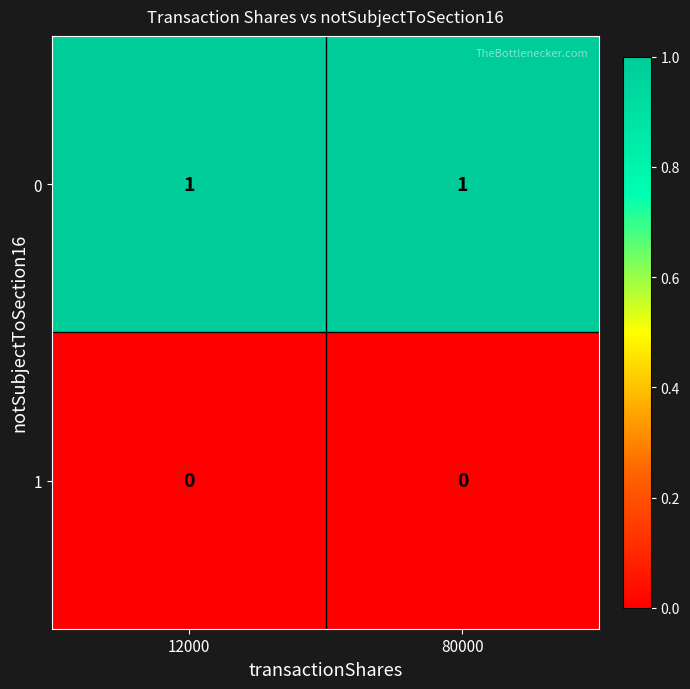

Reading right to left, transcribe all the data shown in this chart.

0: 80000=1	12000=1
1: 80000=0	12000=0